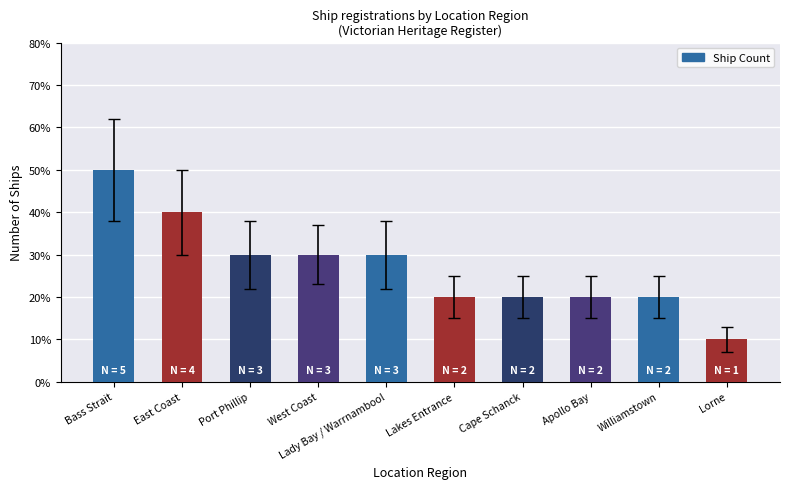

Does the chart contain stacked bars?

No